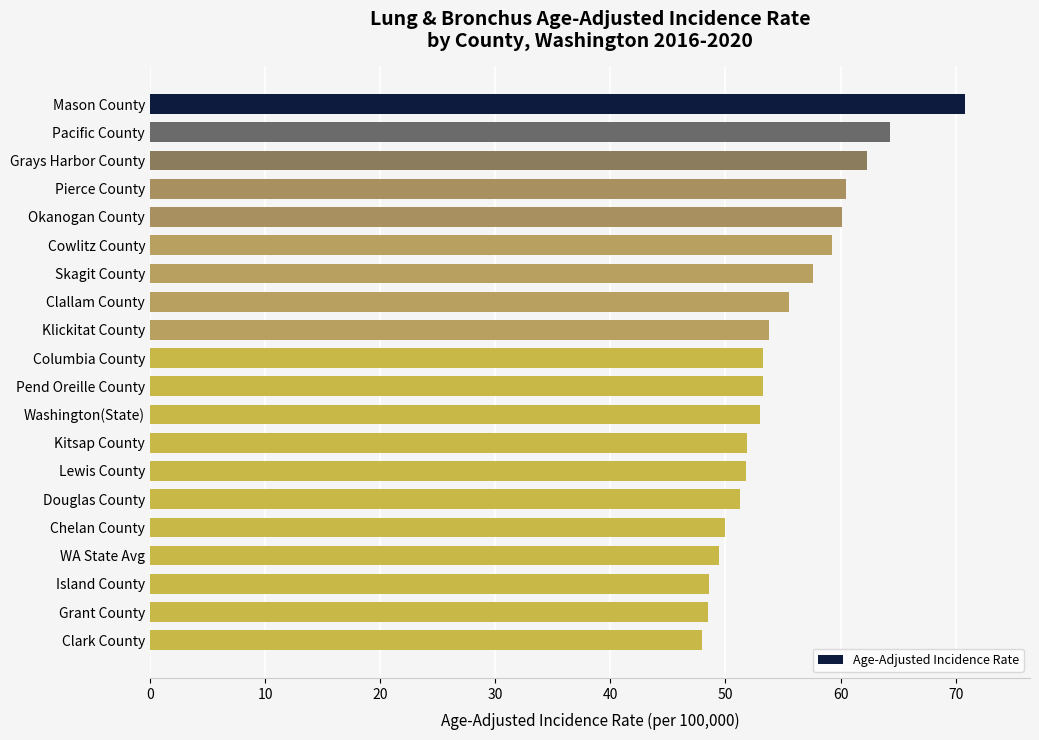

What is the average value?

55.2